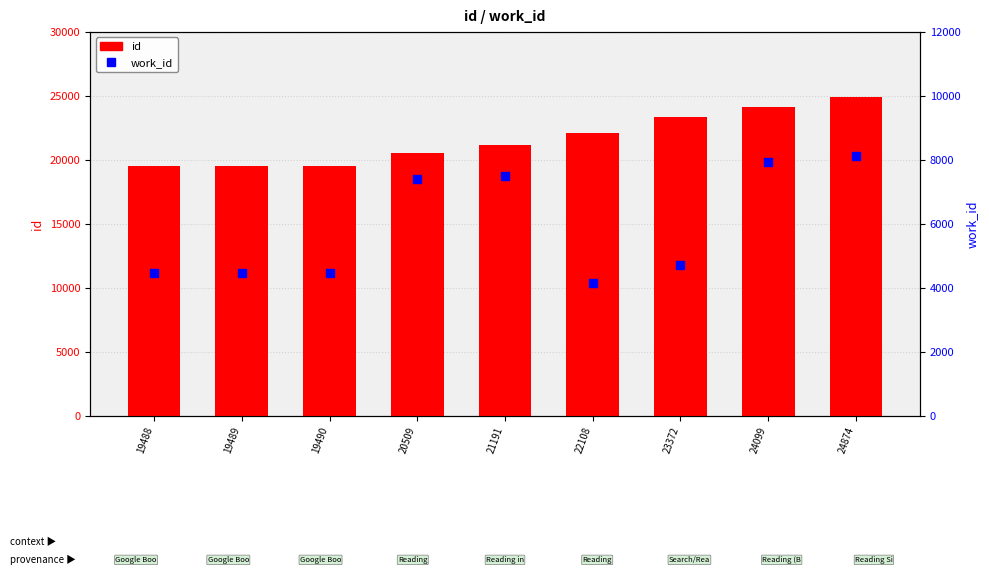

Is the value of work_id at 22108 greater than the value of id at 20509?

No